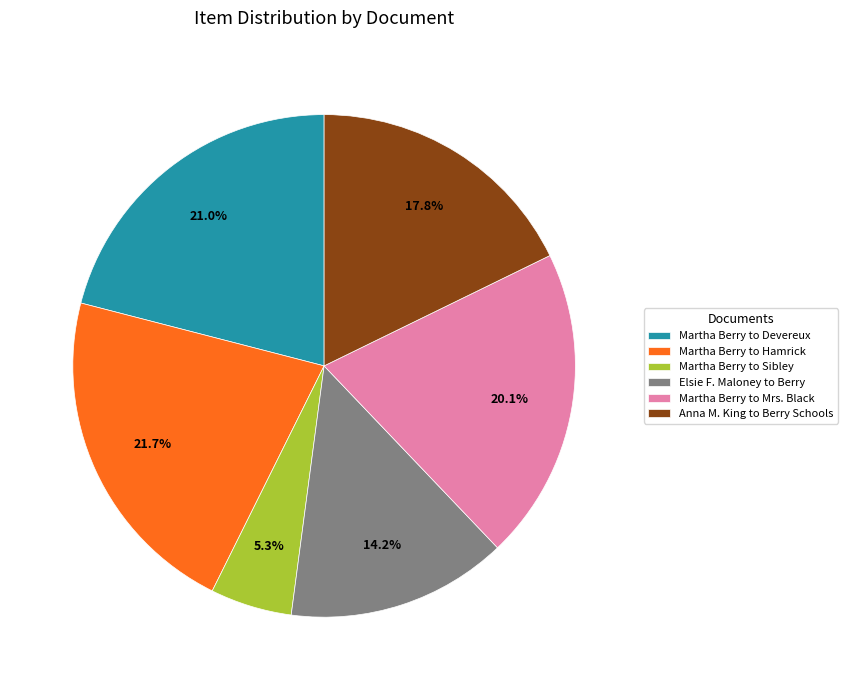

Rank the categories by value from highest to lowest.

Martha Berry to Hamrick, Martha Berry to Devereux, Martha Berry to Mrs. Black, Anna M. King to Berry Schools, Elsie F. Maloney to Berry, Martha Berry to Sibley